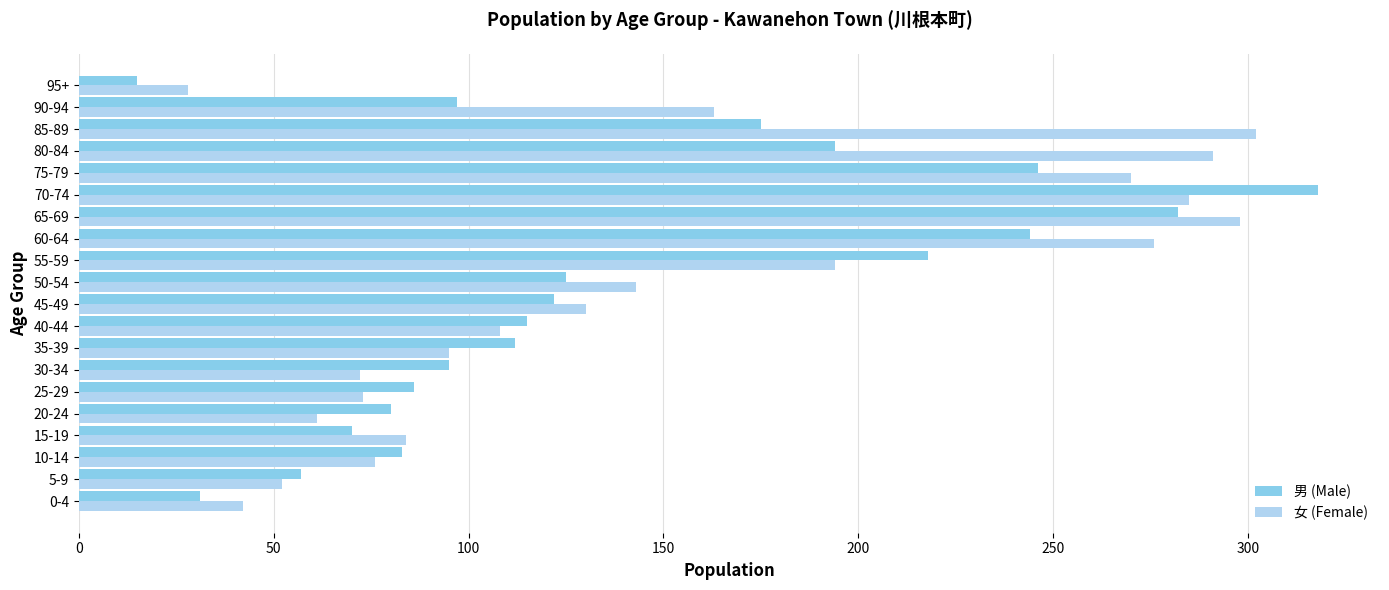

What are all the series names shown in the legend?

男 (Male), 女 (Female)